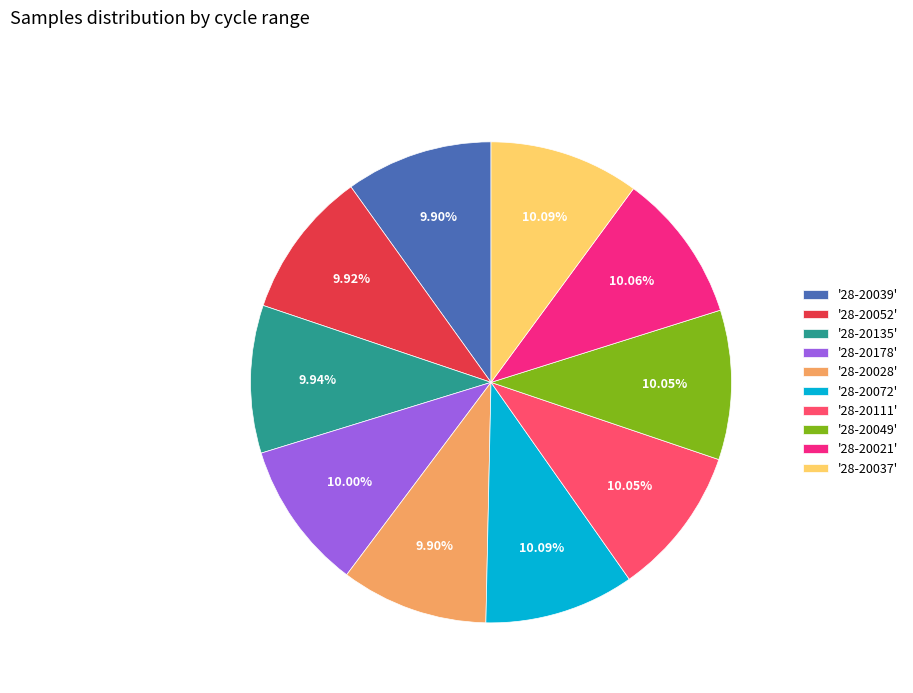

Does '28-20135' represent more than half of the total?

No